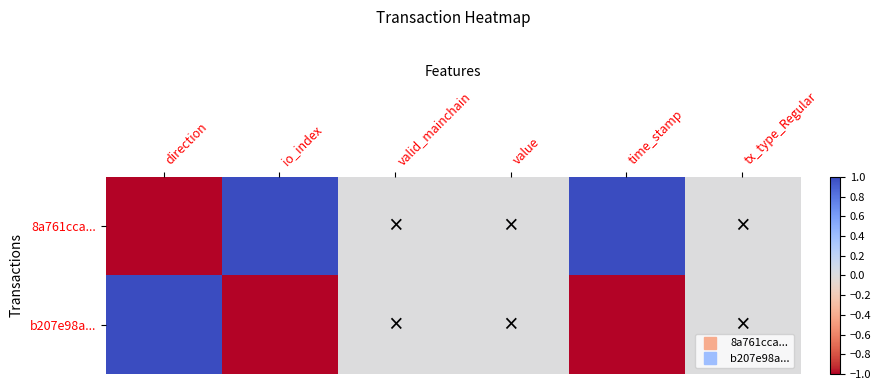

Reading right to left, extract all data points from this chart.

8a761cca...: tx_type_Regular=0	time_stamp=1	value=0	valid_mainchain=0	io_index=1	direction=-1
b207e98a...: tx_type_Regular=0	time_stamp=-1	value=0	valid_mainchain=0	io_index=-1	direction=1